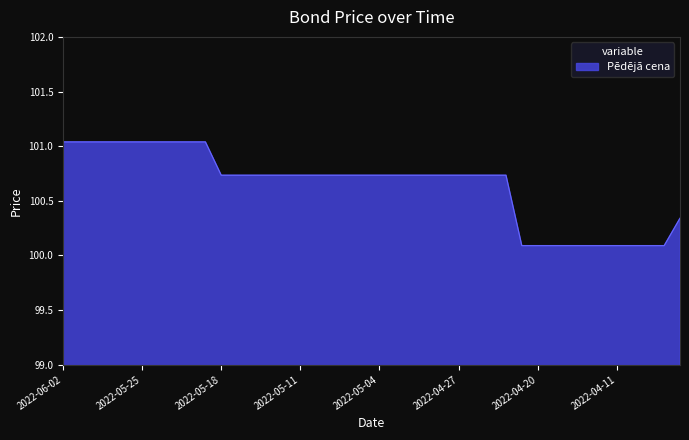

What is the difference between the maximum and minimum values?

0.9